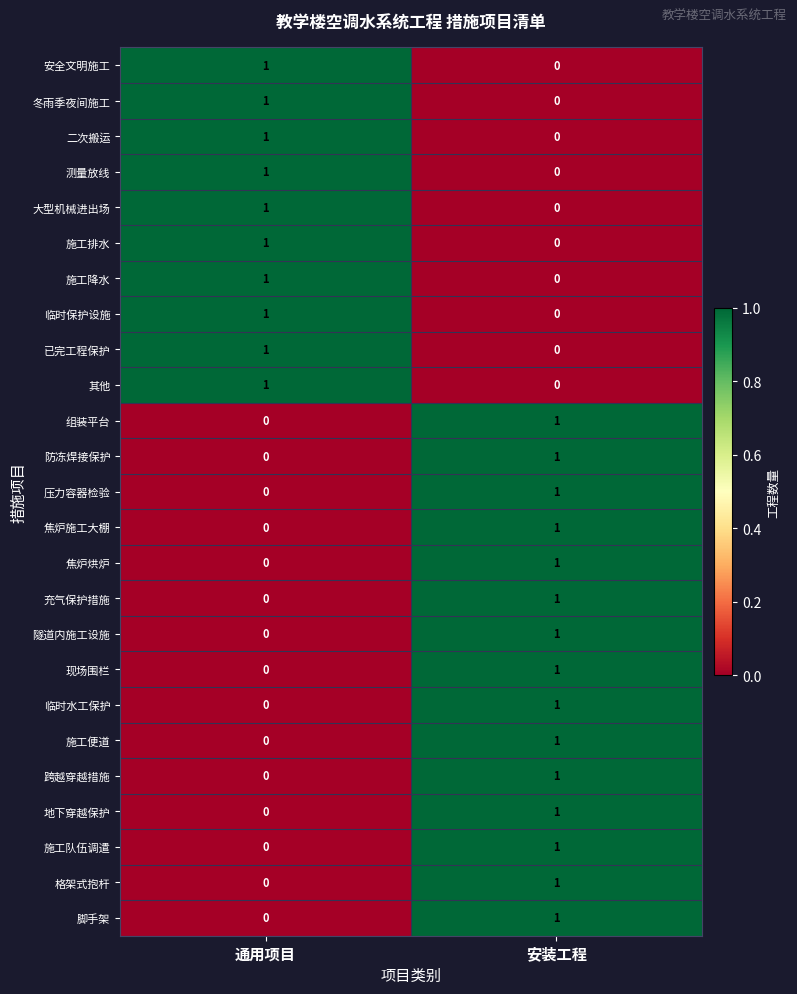

The value of 隧道内施工设施 at 安装工程 is 1. True or false?

True